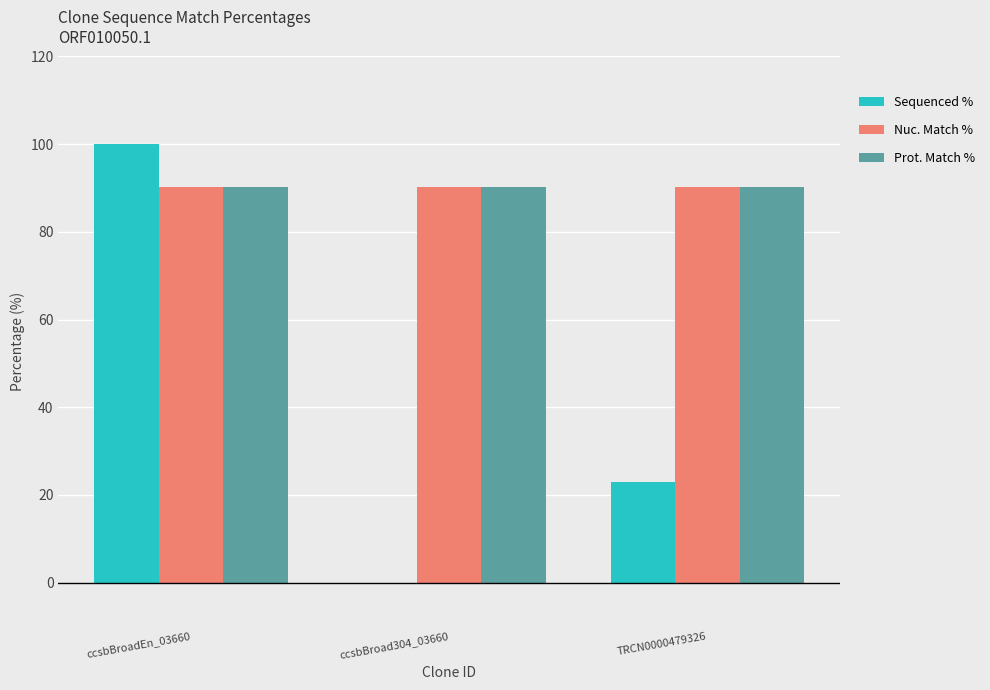

Between ccsbBroadEn_03660 and TRCN0000479326, which series saw the biggest shift?

Sequenced %